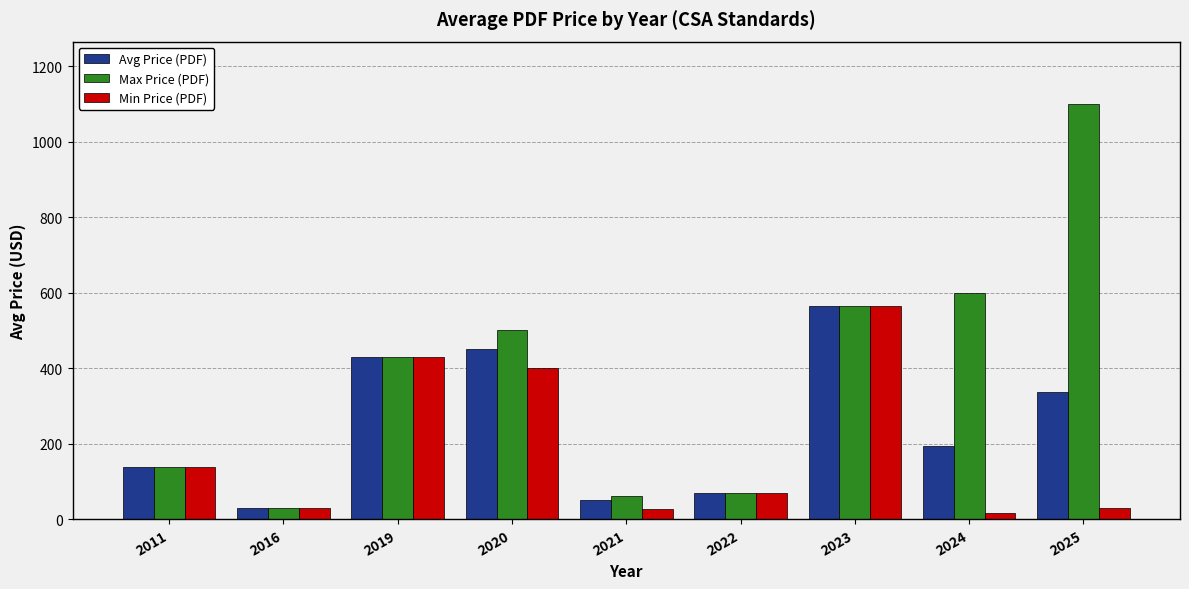

The value of Avg Price (PDF) at 2016 is 30.0. True or false?

True